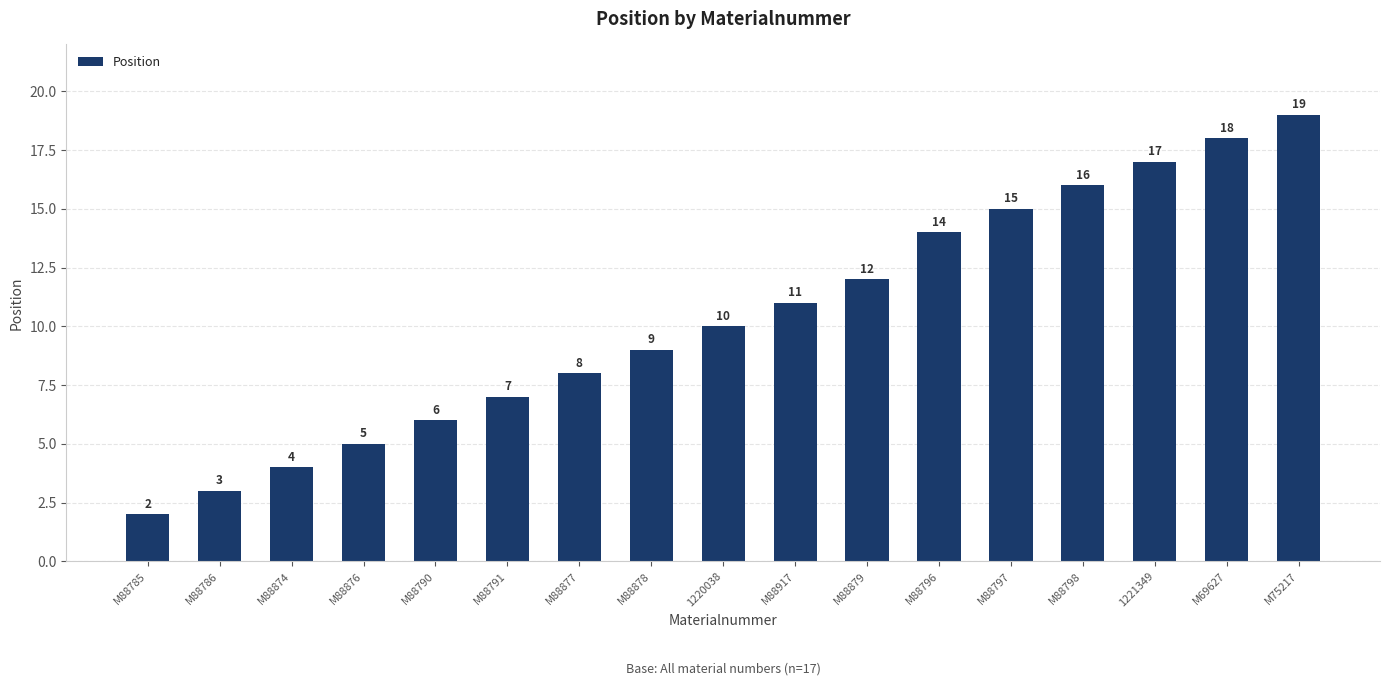

Is it true that the value at M88785 is 3?

False